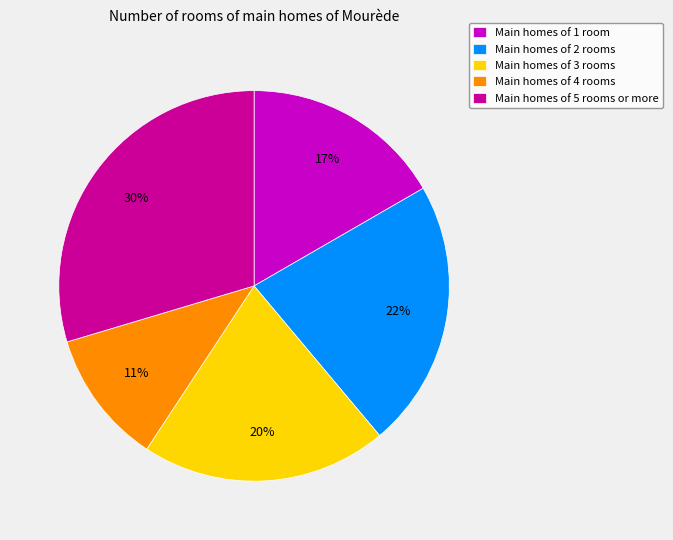

To the nearest percent, what percentage of the pie is Main homes of 5 rooms or more?

30%